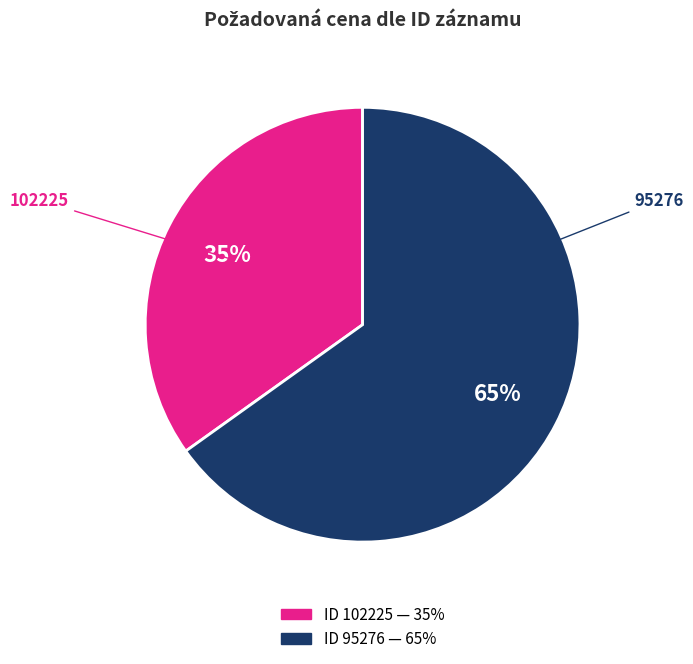

Does any single category account for the majority?

Yes